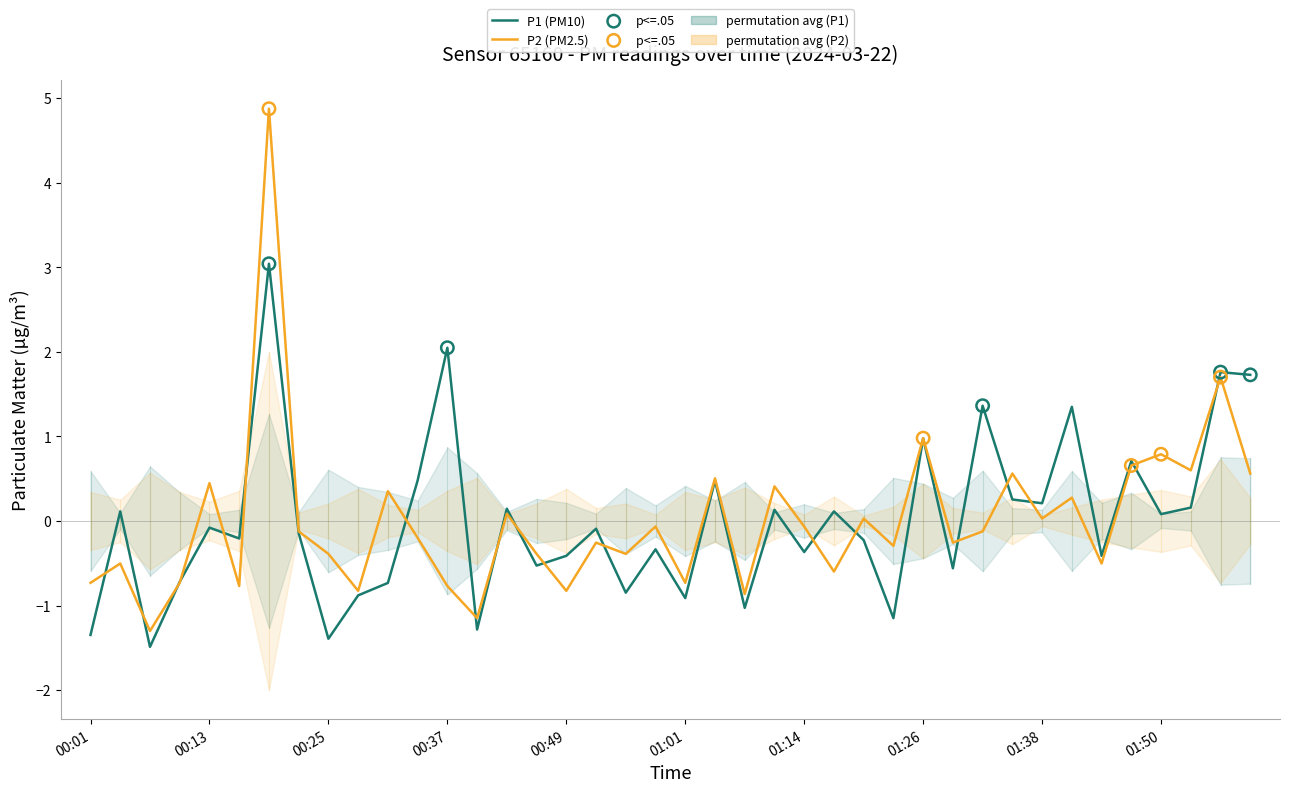

Which series has the widest spread of Y values?

P2